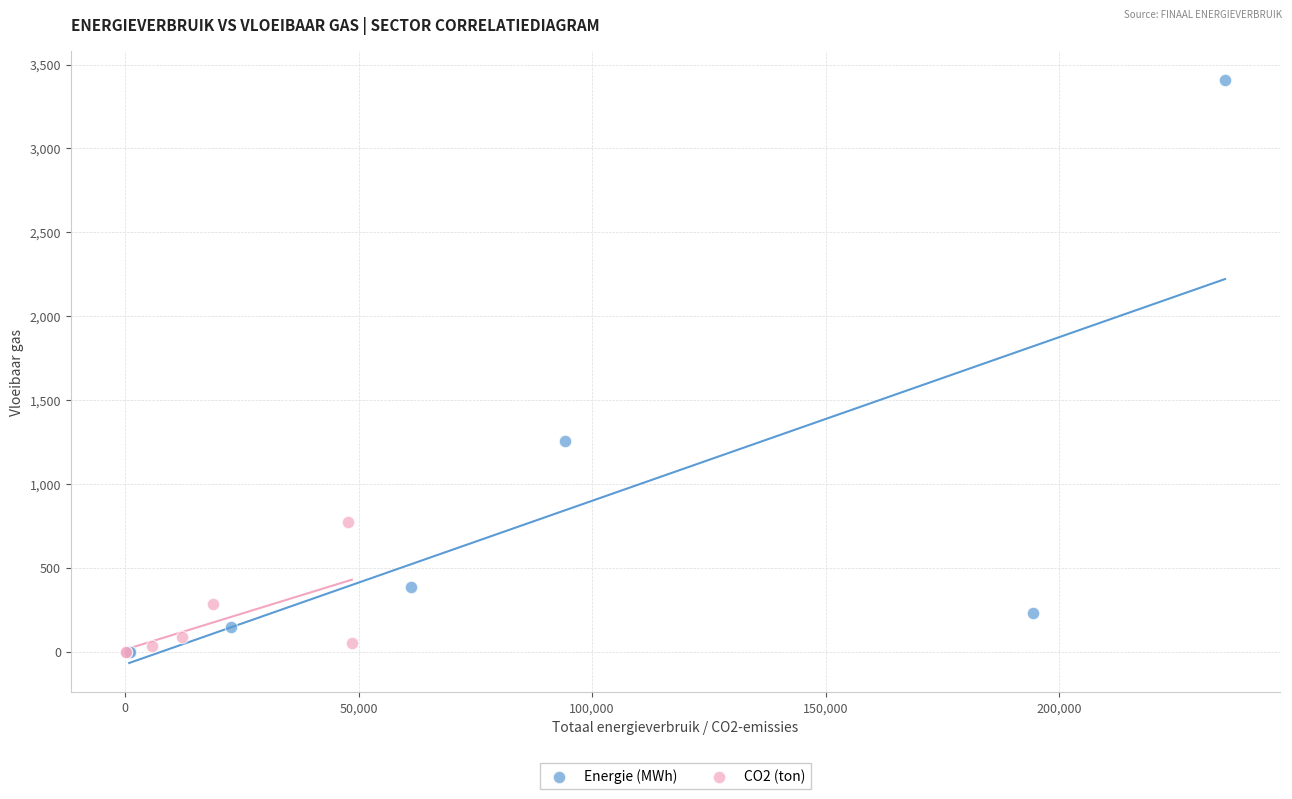

What are all the series names shown in the legend?

Energie (MWh), CO2 (ton)